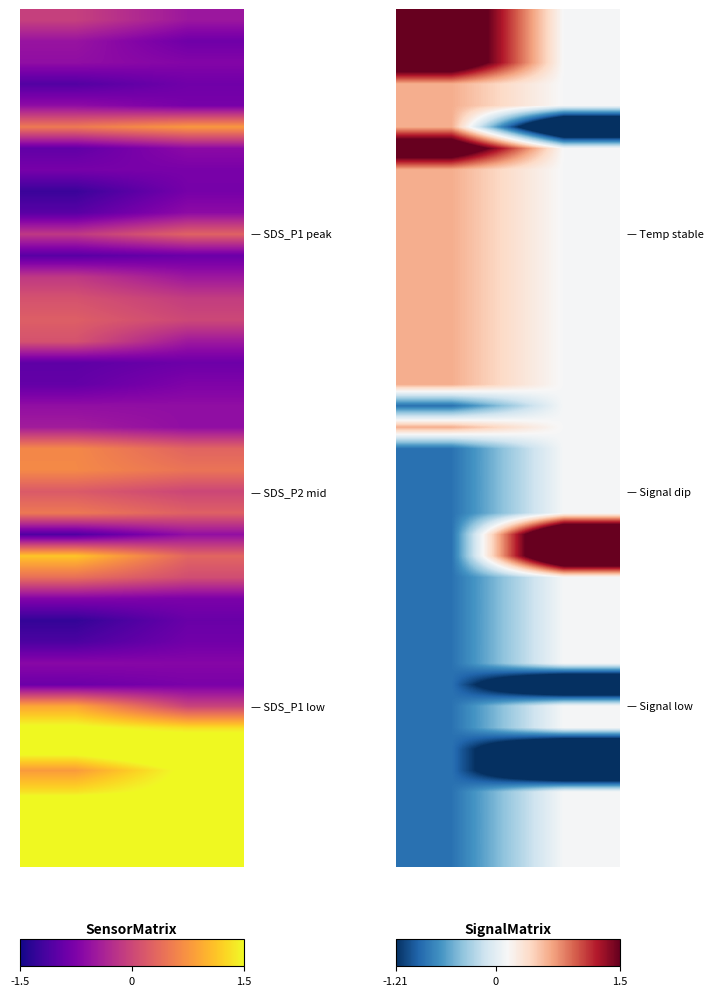

How many distinct data groups are displayed?

40